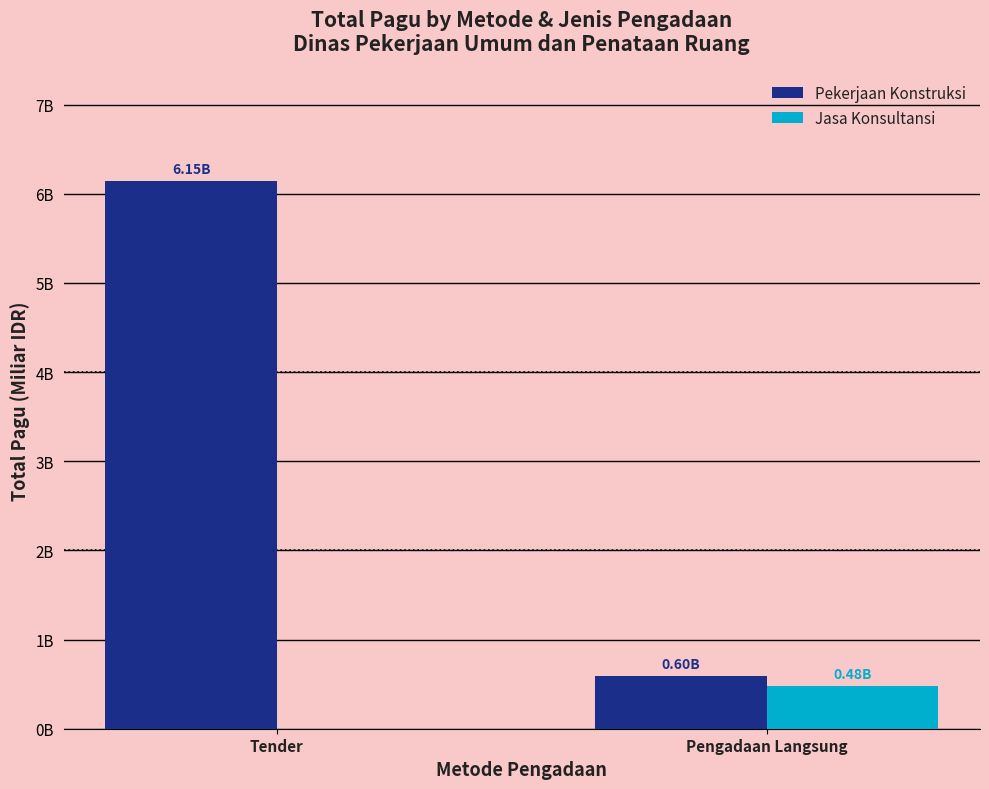

Which label corresponds to the largest value in the chart?

Tender